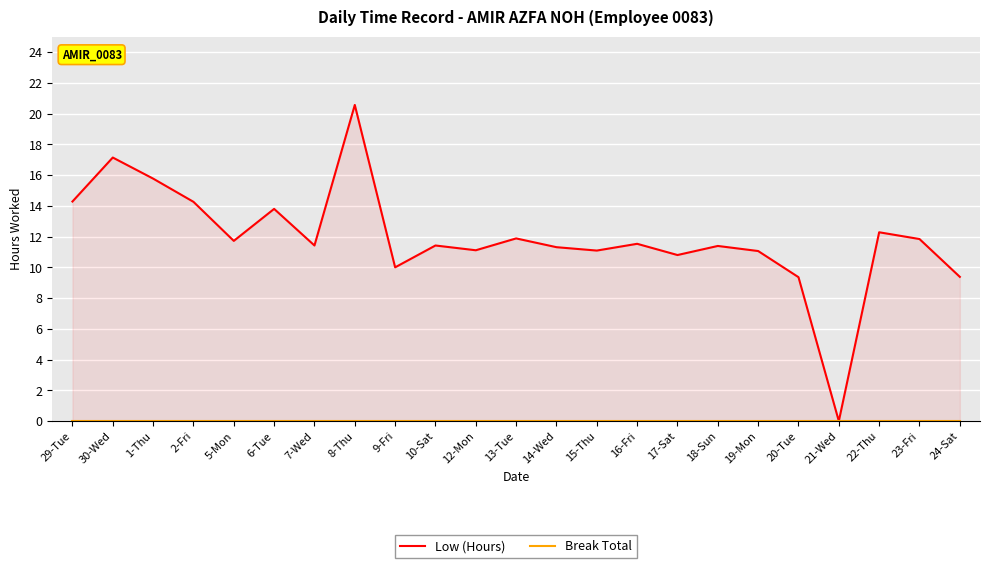

True or false: Low (Hours) has more than 0 points higher than both neighbors.

True